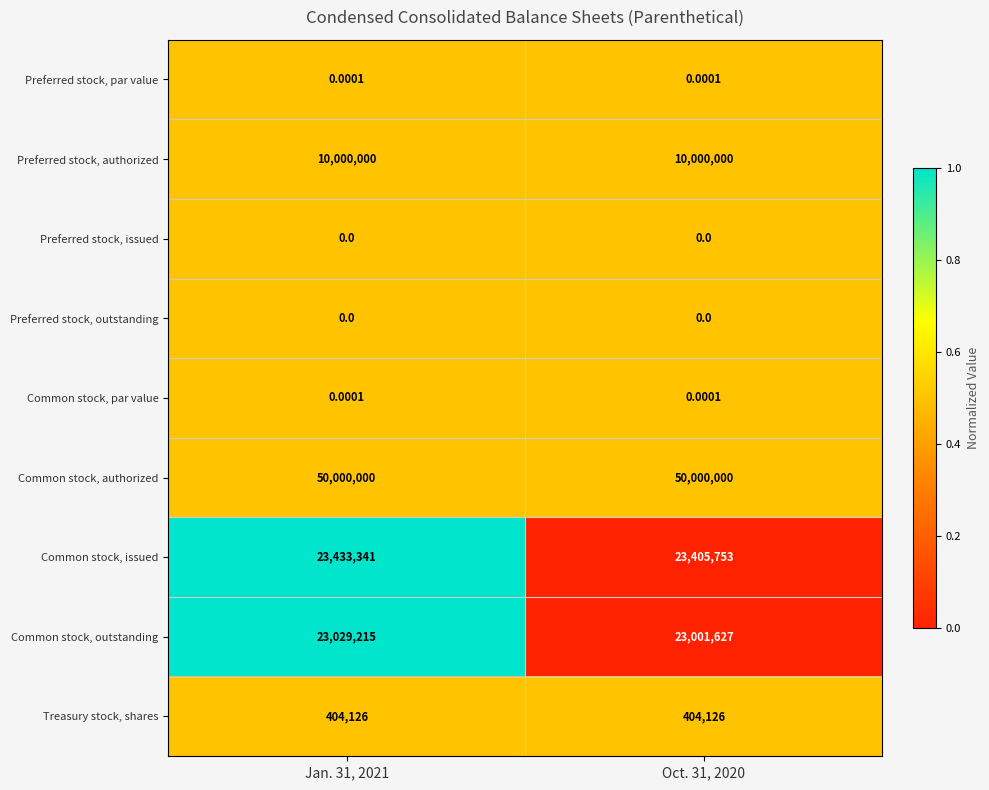

How many categories are shown in the chart?

2